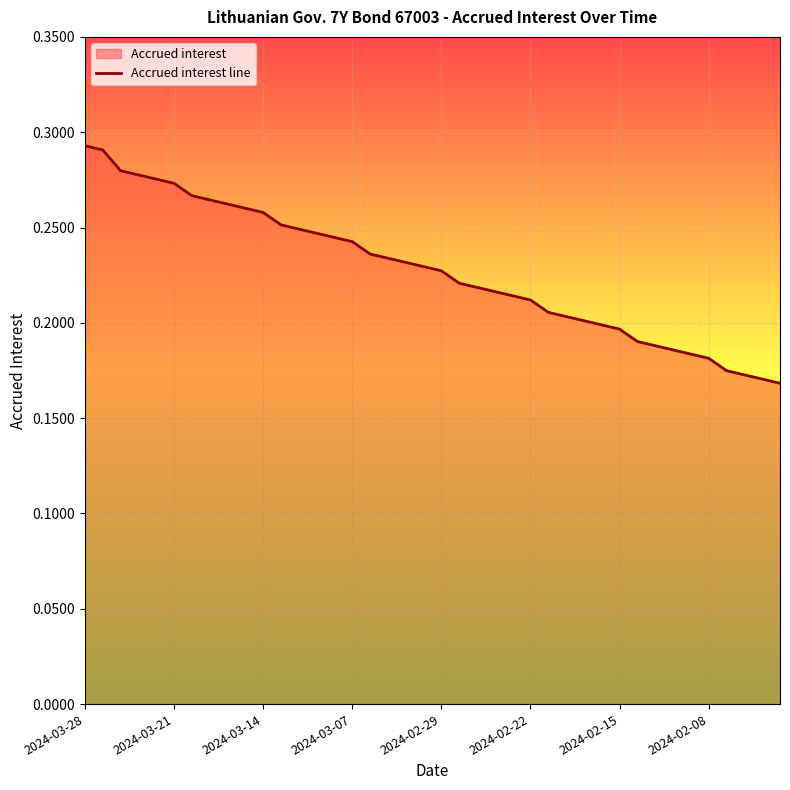

How many lines are shown in the chart?

1